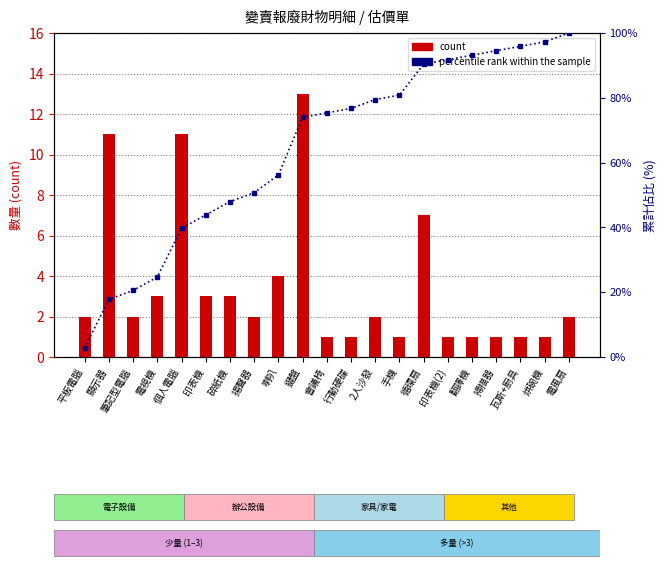

The percentile rank within the sample series shows 5.3 at 電風扇. True or false?

False